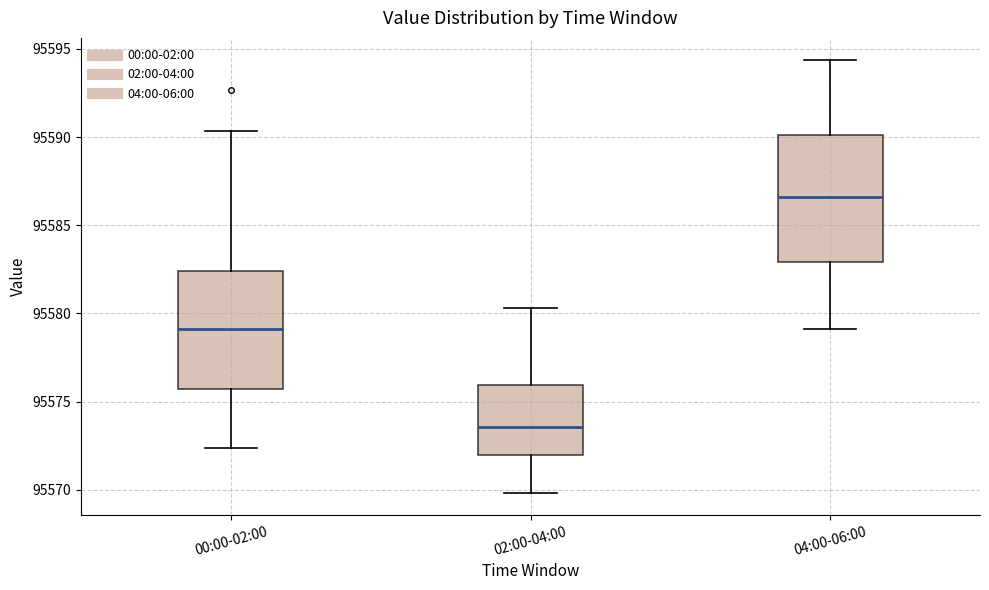

Reading left to right, transcribe this box plot: for each box, give where its median line is, the range the box spans, and where its two whiskers end, as read against the y-axis. The values are not printed on the chart, so give them approximately, as read against the axis.

00:00-02:00: median 95579.0, box 95575.5 to 95582.5, whiskers 95572.5 to 95590.5
02:00-04:00: median 95573.5, box 95572.0 to 95576.0, whiskers 95570.0 to 95580.5
04:00-06:00: median 95586.5, box 95583.0 to 95590.0, whiskers 95579.0 to 95594.5